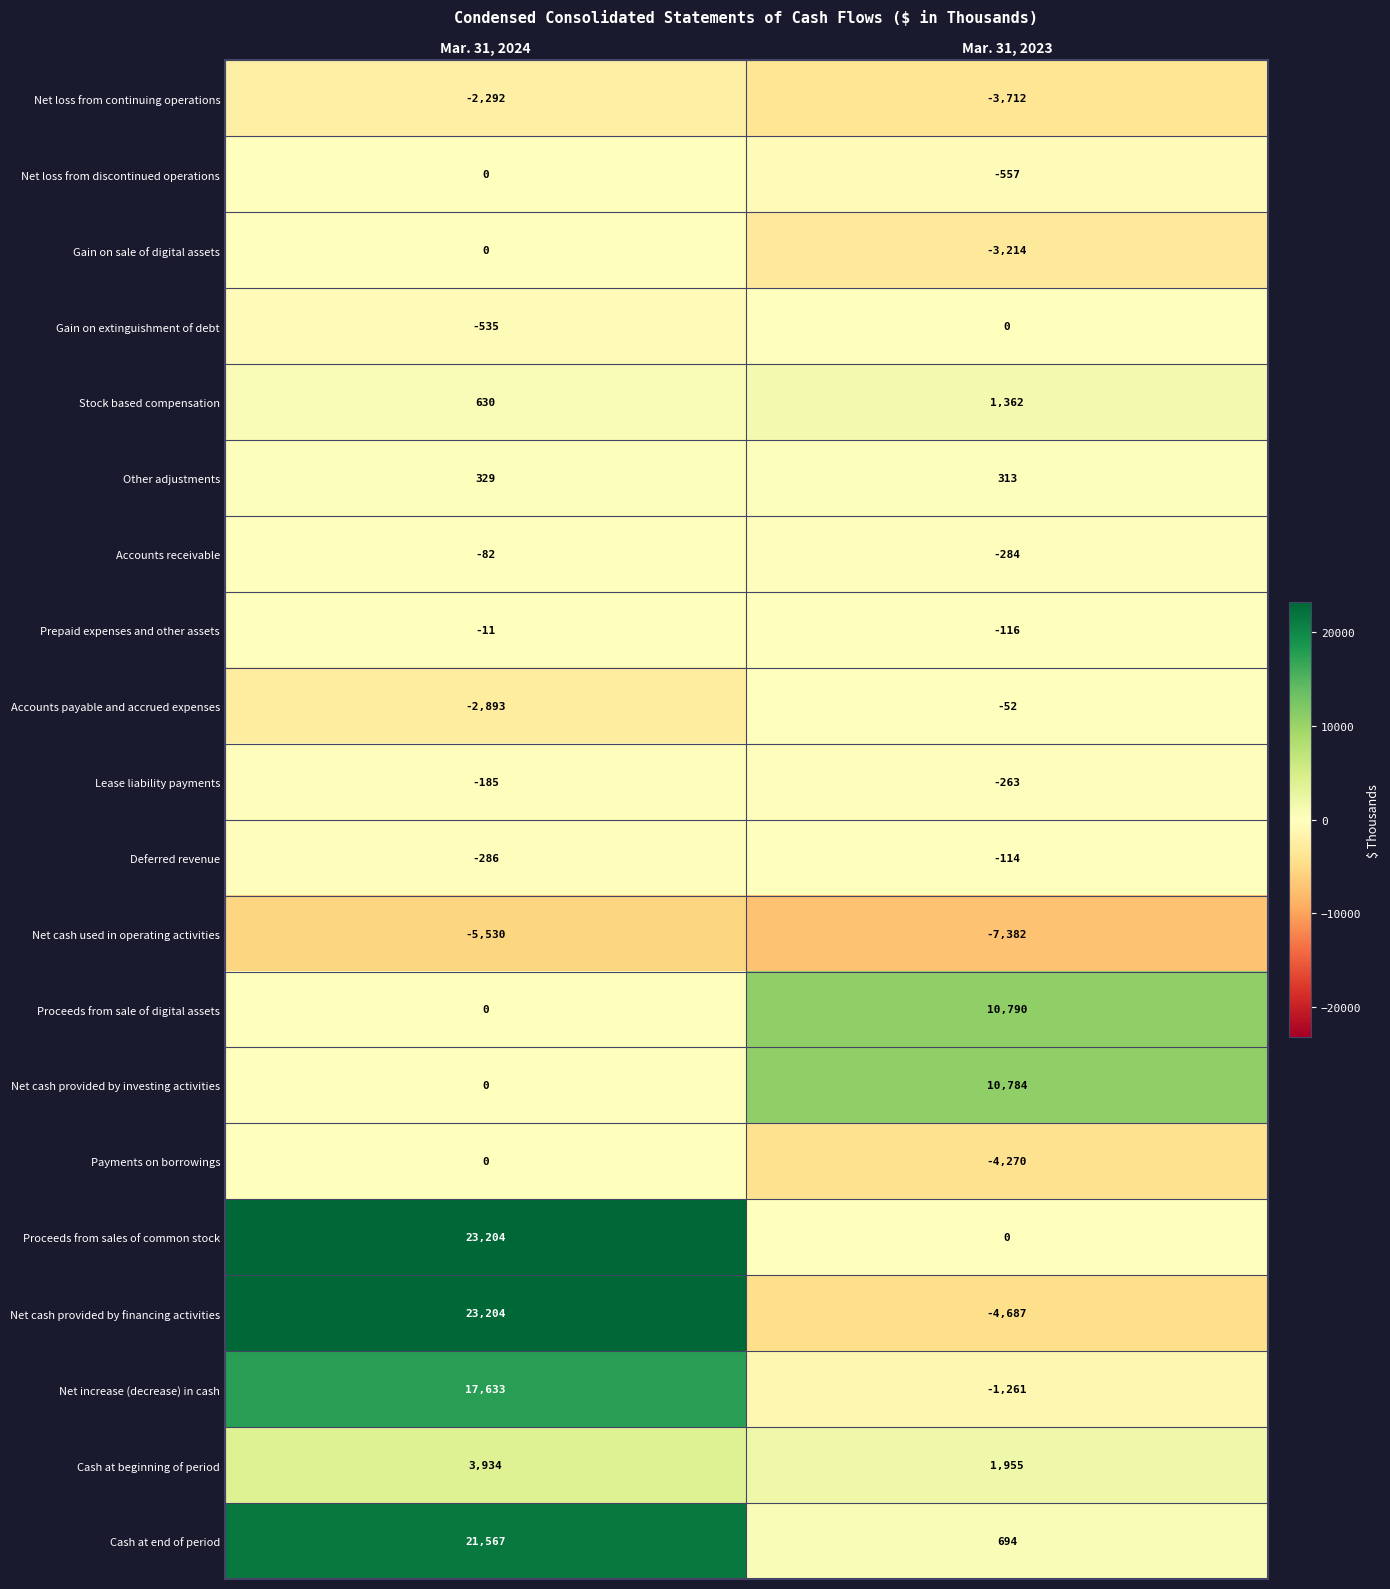

How many data points in Lease liability payments are less than -185?

1